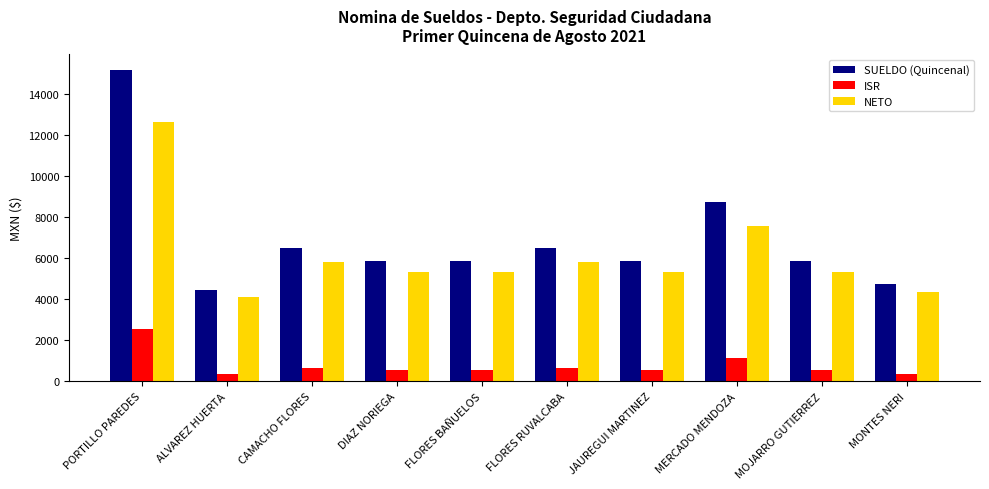

What is the label of the 8th bar from the left?

MERCADO MENDOZA